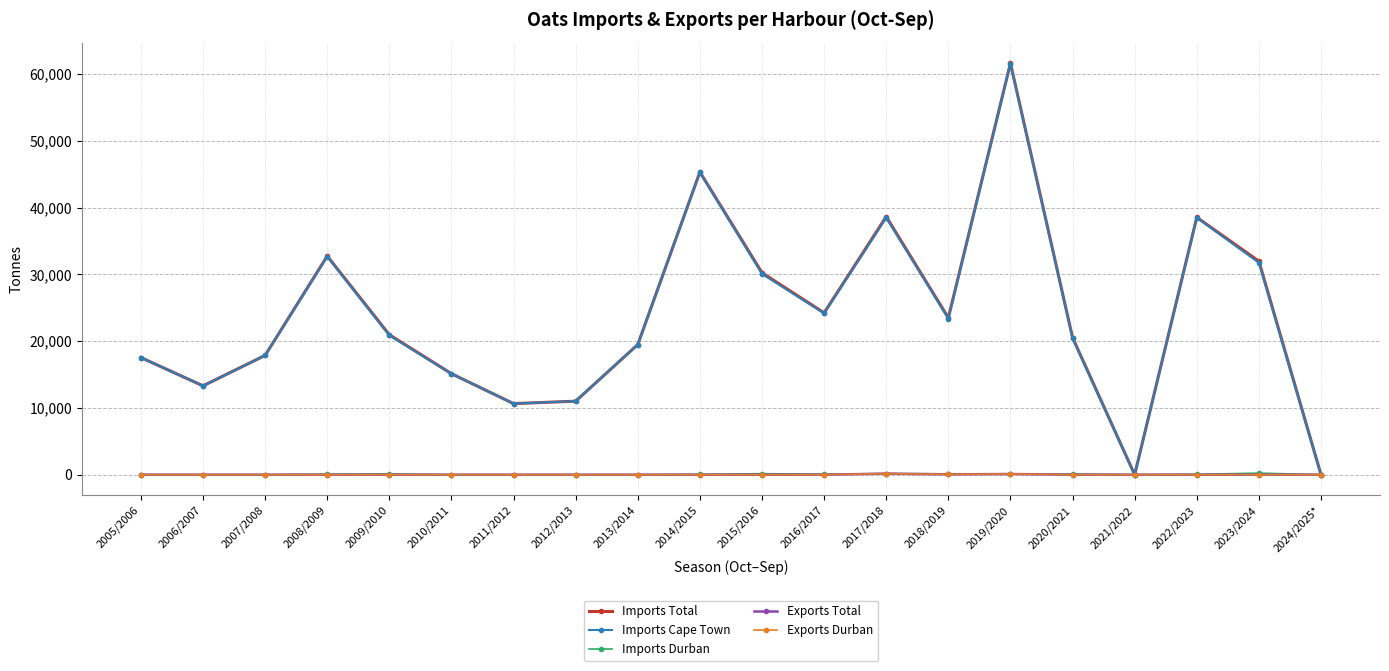

True or false: Imports Cape Town and Exports Durban intersect in this chart.

False